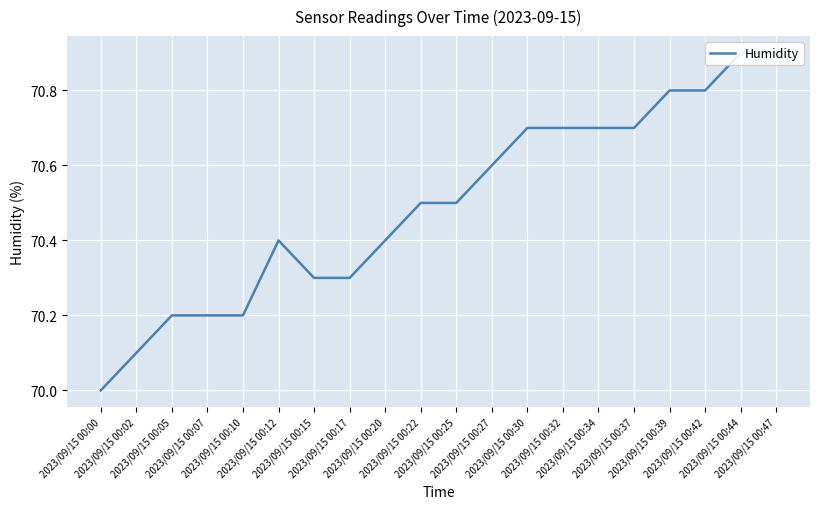

What is the value of the 13th point from the left?

70.7